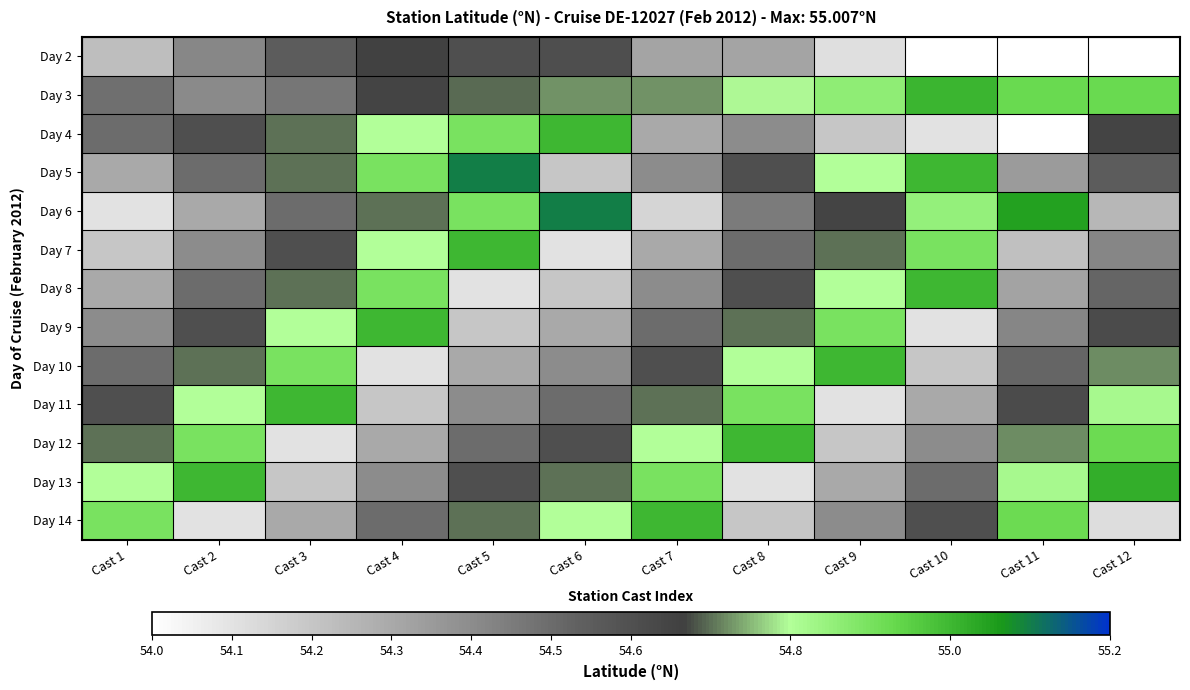

At which label is Day 5 closest to 54?

Cast 6